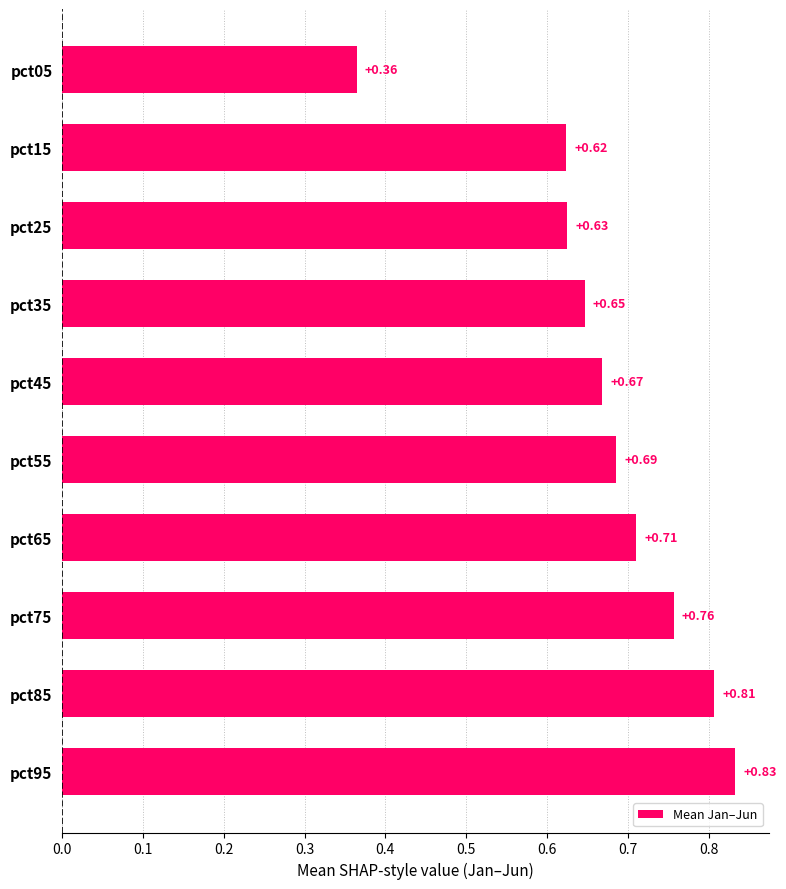

Rank the categories by value from highest to lowest.

pct95, pct85, pct75, pct65, pct55, pct45, pct35, pct25, pct15, pct05